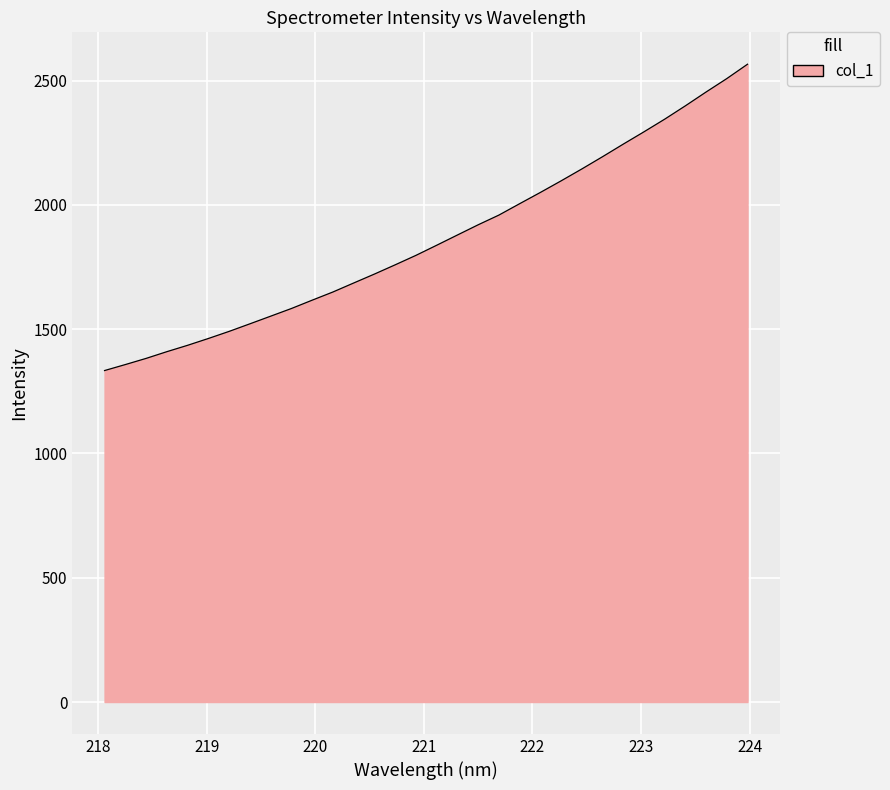

What is the difference between the maximum and minimum values?

1232.6